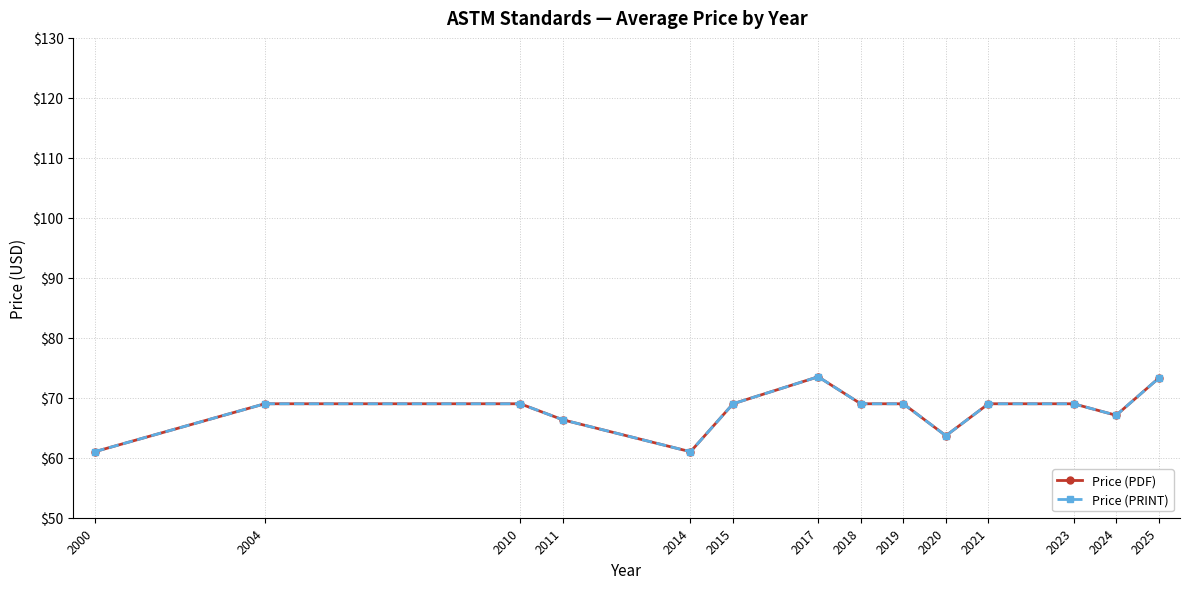

Is this an area chart (filled region under the line)?

No